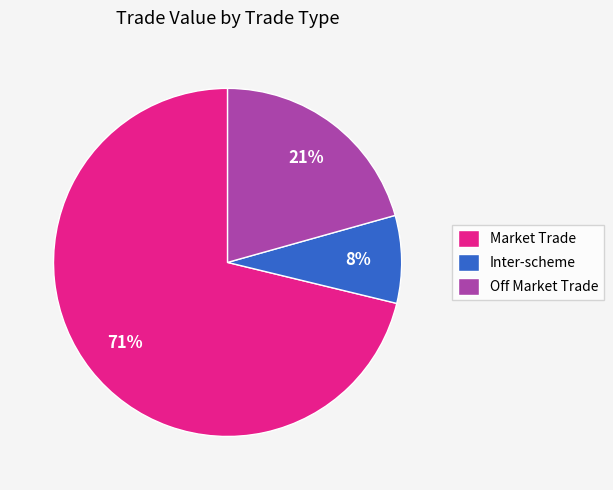

Between Market Trade and Off Market Trade, which is larger?

Market Trade